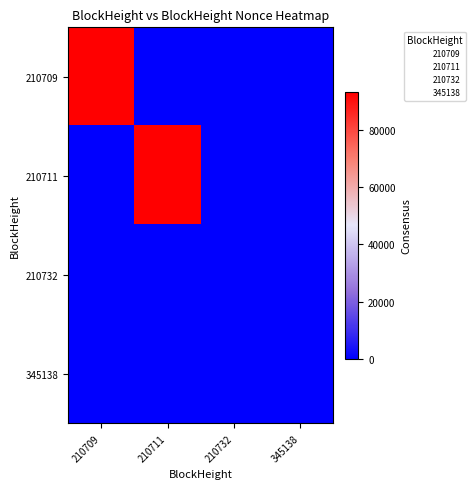

Which label corresponds to the smallest value in the chart?

210711